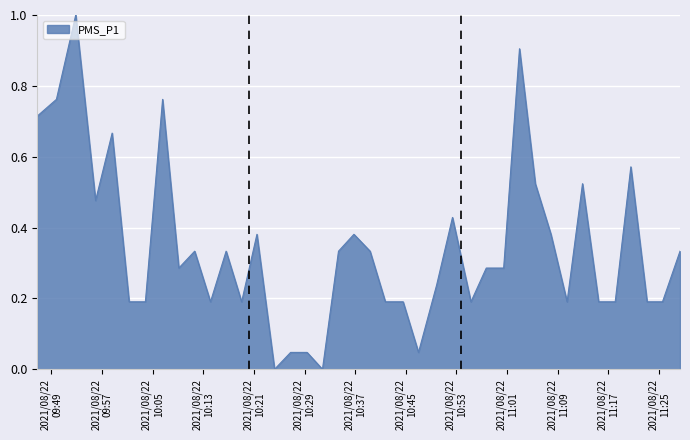

Does the chart display data point markers on the line(s)?

No